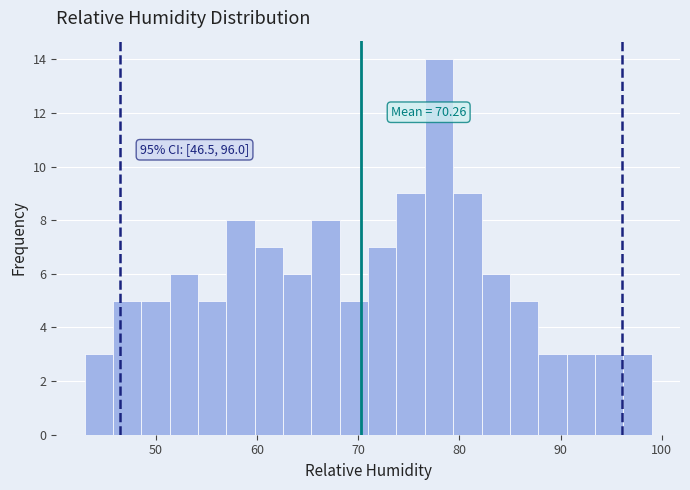

Read against the x-axis, roughly where is the centre of the tallest bar?

78